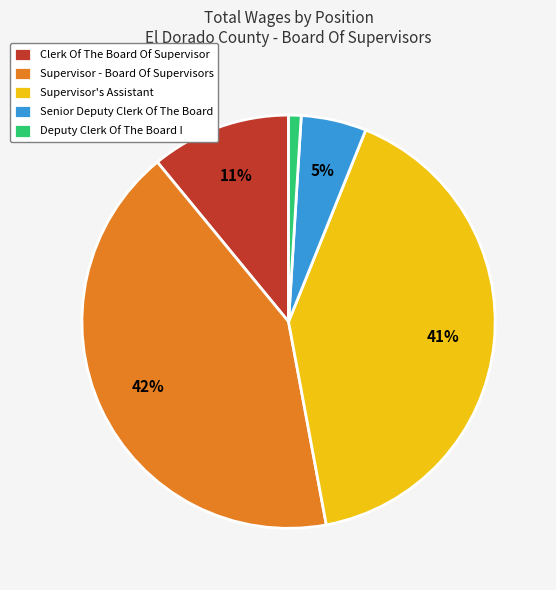

Which has a higher value, Supervisor - Board Of Supervisors or Supervisor's Assistant?

Supervisor - Board Of Supervisors